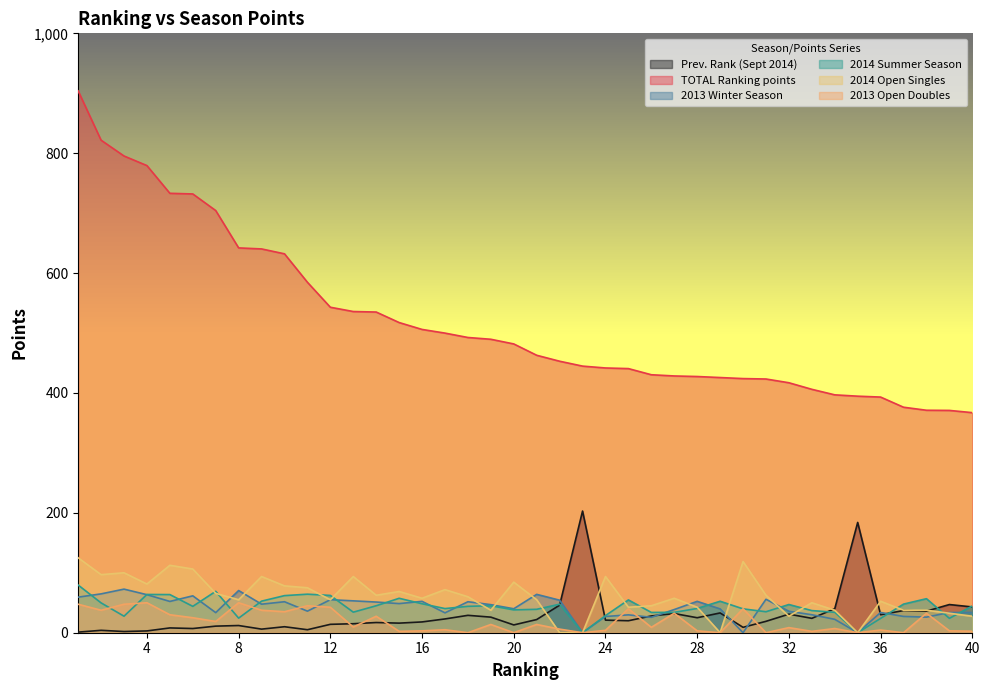

At which category is the sum across all series the highest?

1